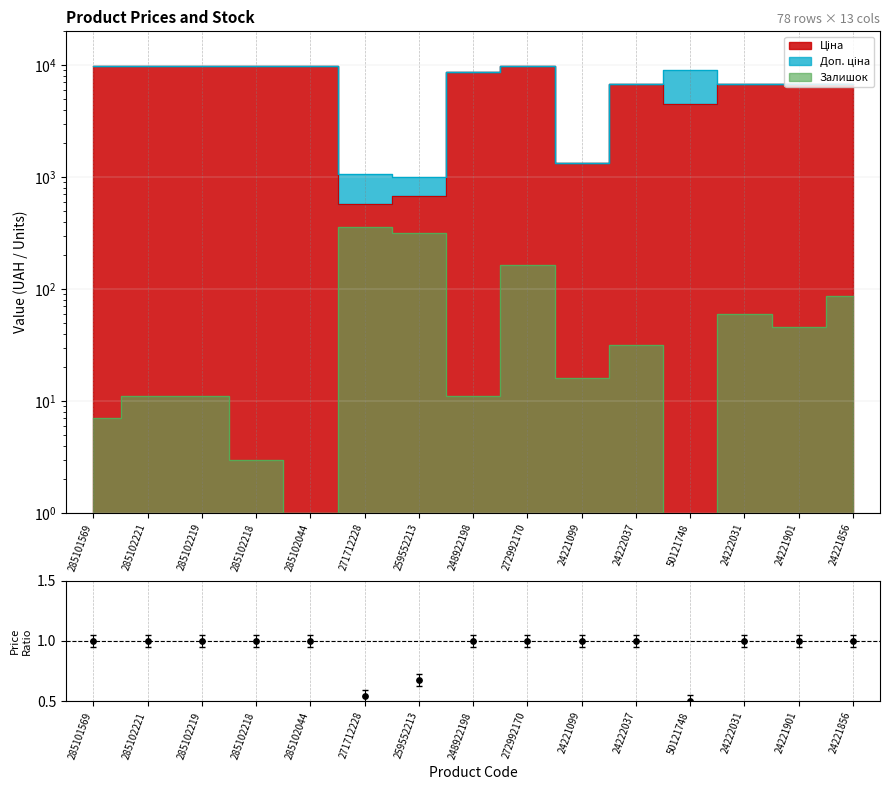

What is the change in value from 285102219 to 50121748?

-0.5